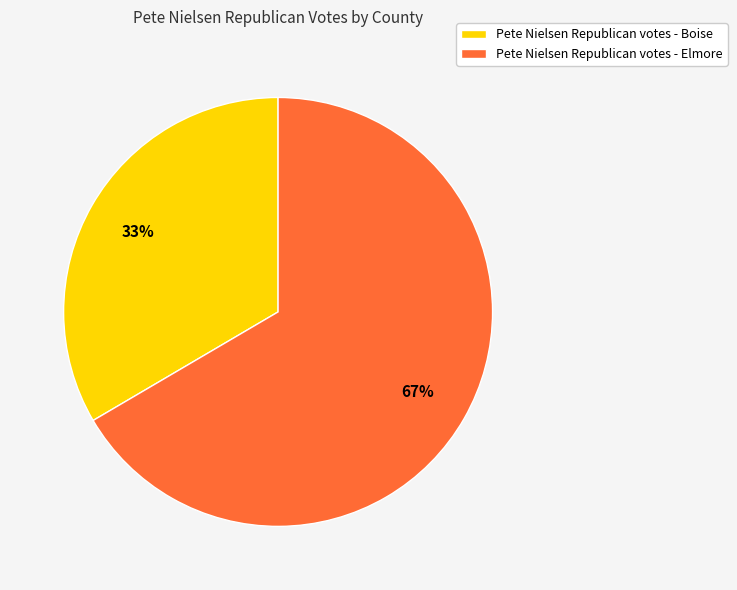

Which has a higher value, Pete Nielsen Republican votes - Elmore or Pete Nielsen Republican votes - Boise?

Pete Nielsen Republican votes - Elmore